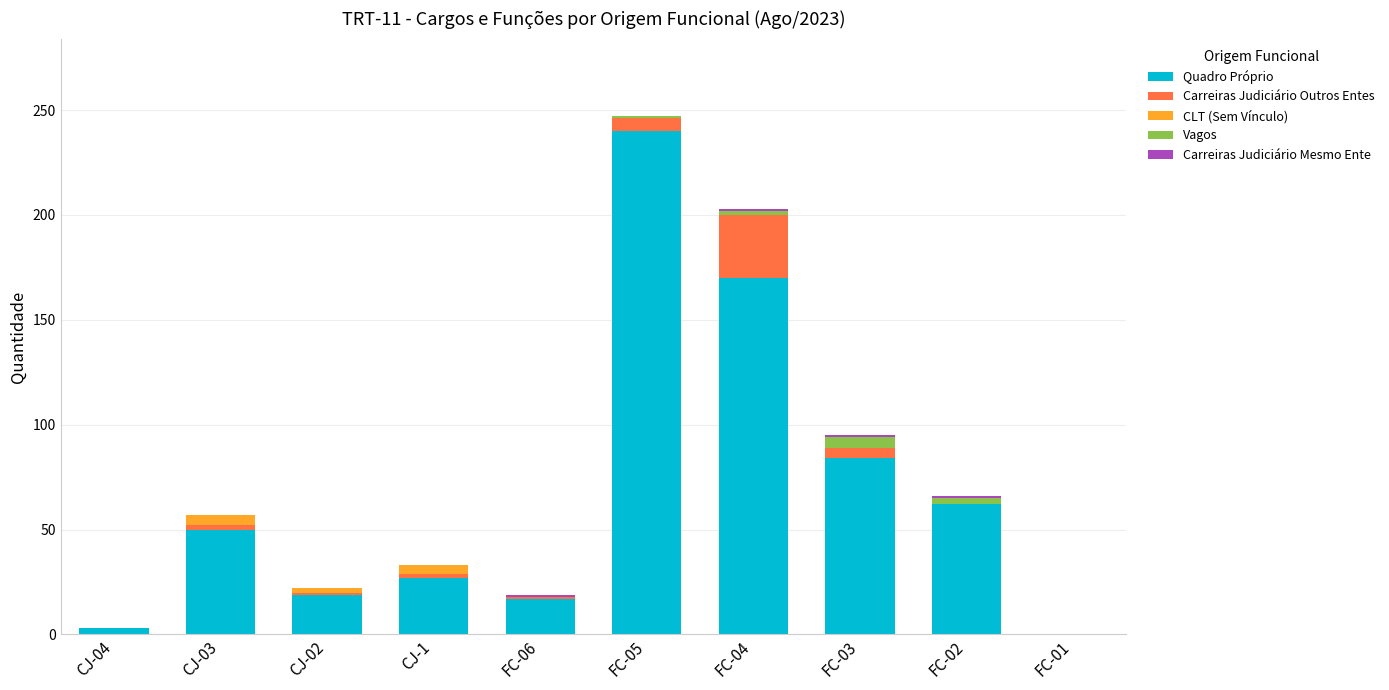

What is the maximum value for Quadro Próprio?

240